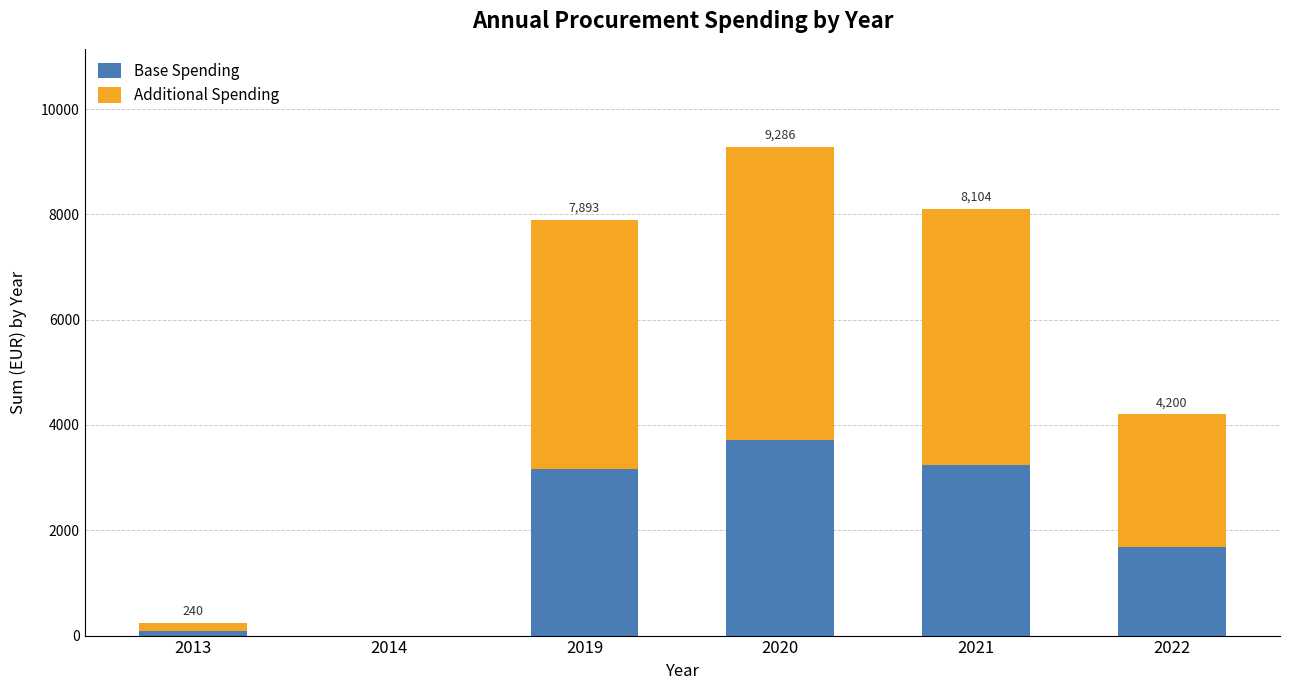

What is the total value across all series at 2019?

7892.9